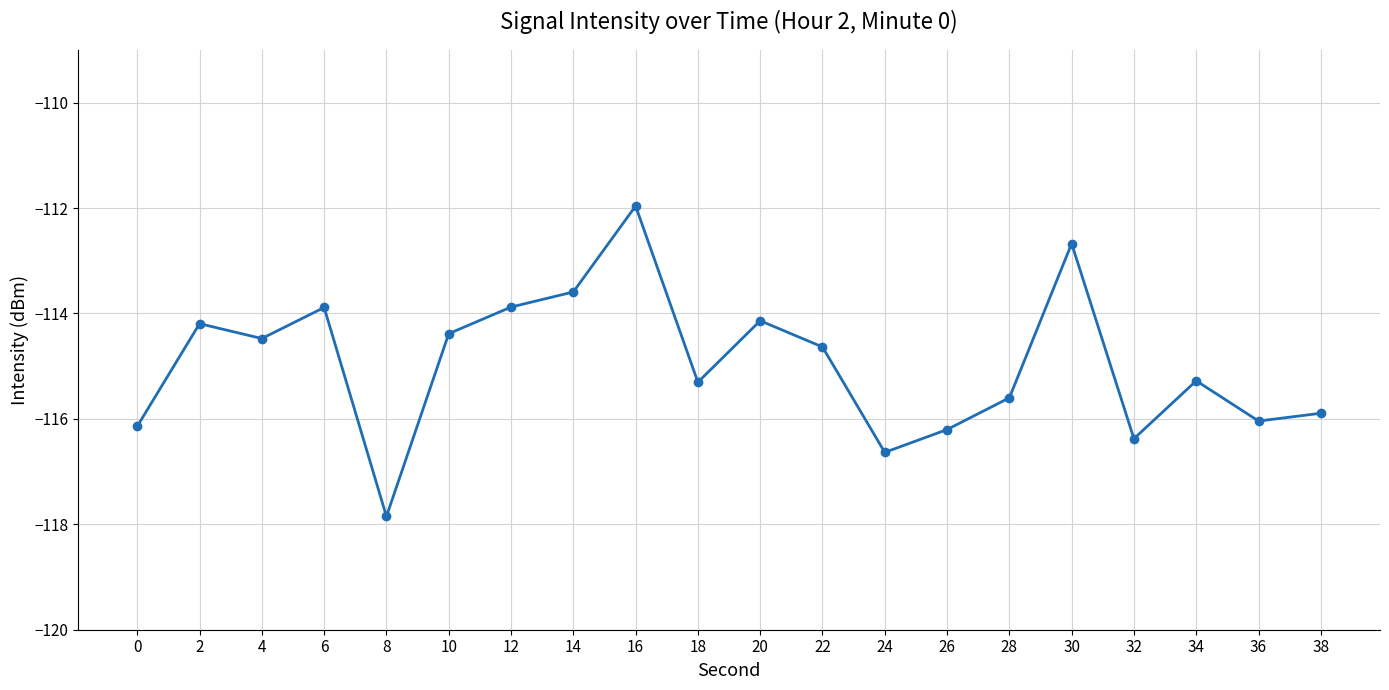

What is the change in value from 0 to 36?

+0.1